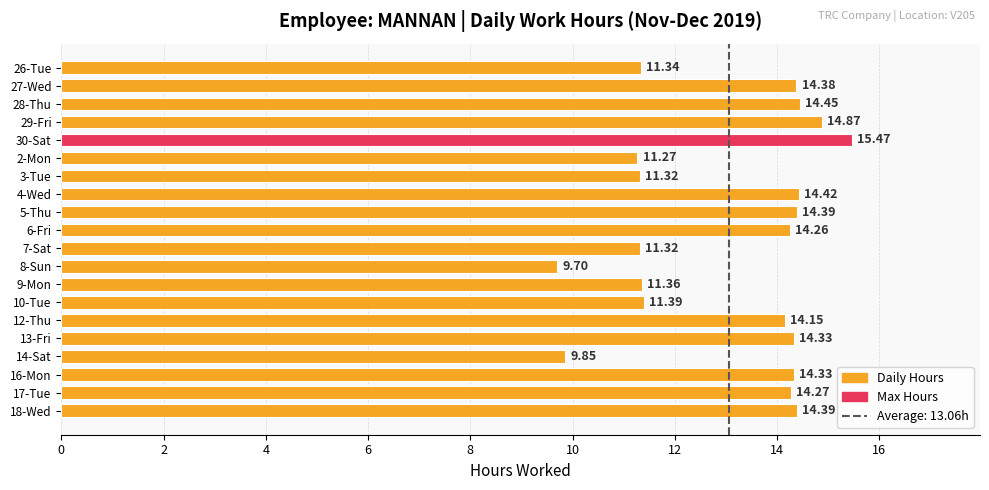

What is the average value?

13.1